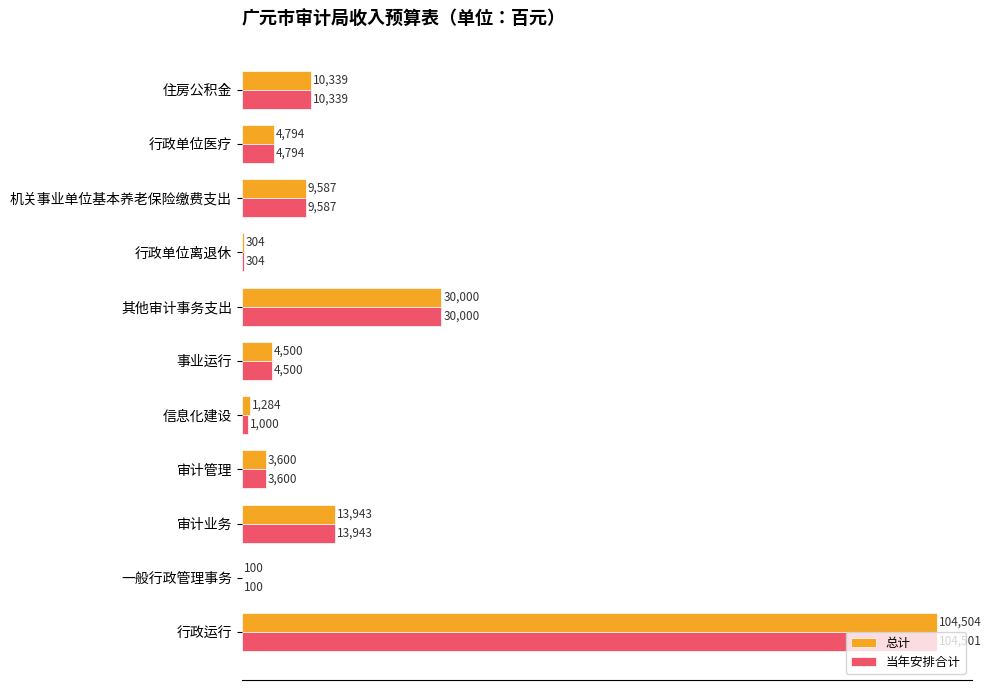

What is the sum of the 当年安排合计 values at 审计业务 and 审计管理?

17543